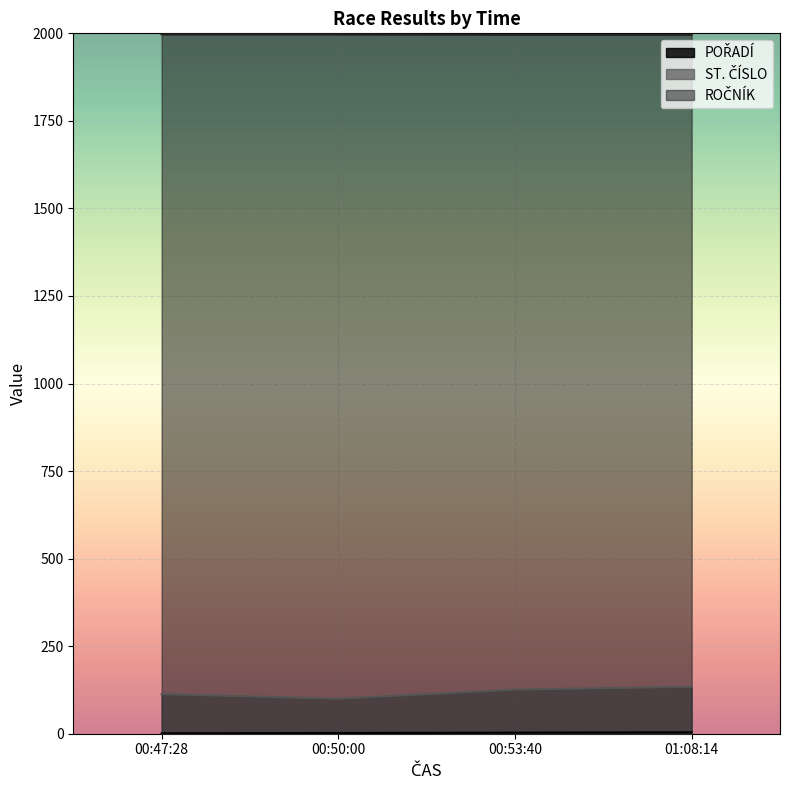

What is the value of the ST. ČÍSLO point at the 2nd from the left?

100